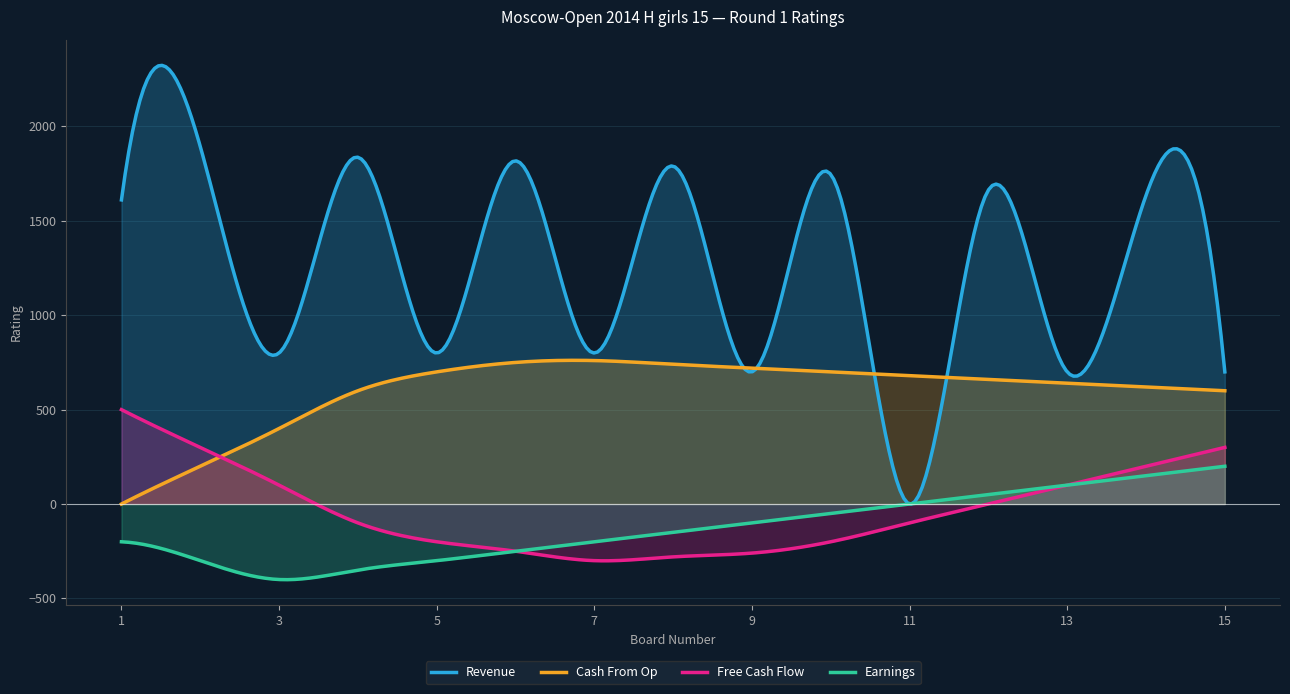

What is the greatest value displayed?

2323.7